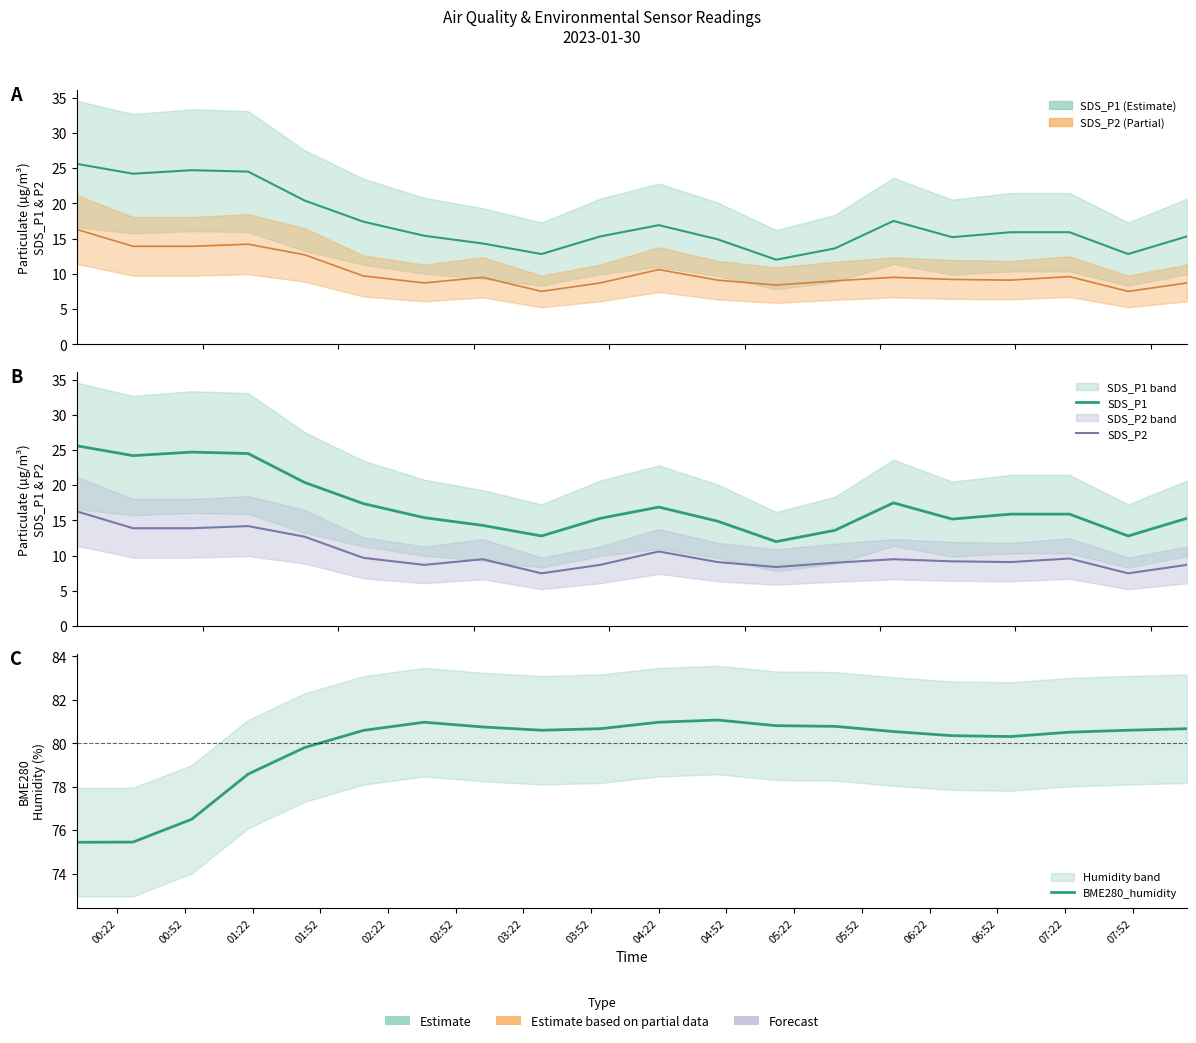

True or false: SDS_P2 and BME280_humidity intersect in this chart.

False